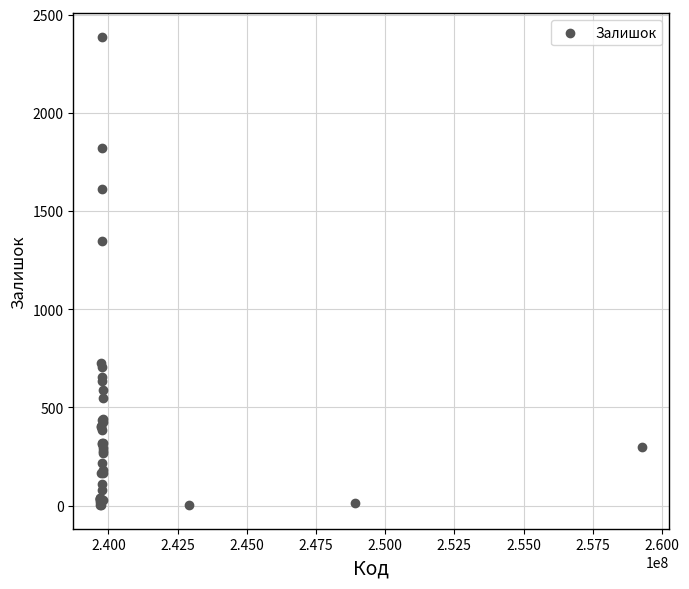

What Y value in the scatter plot is closest to 1194?

1349